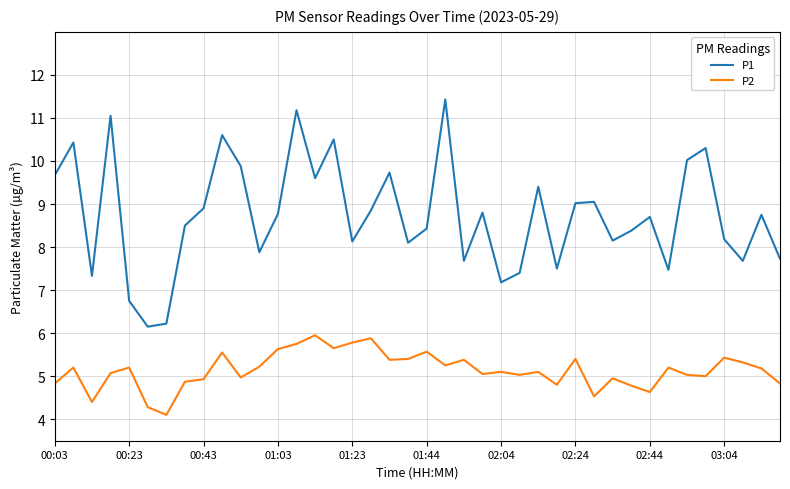

Rank the series by their maximum value, from highest to lowest.

P1, P2